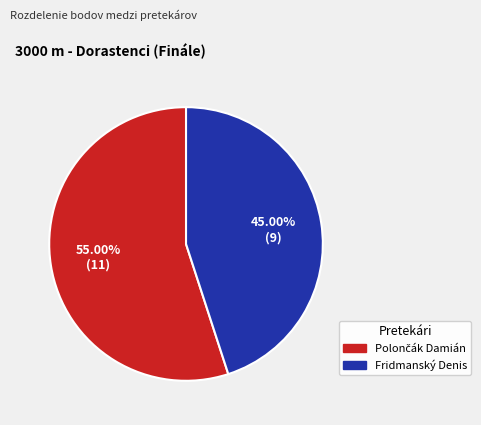

Is there a majority slice in this chart?

Yes